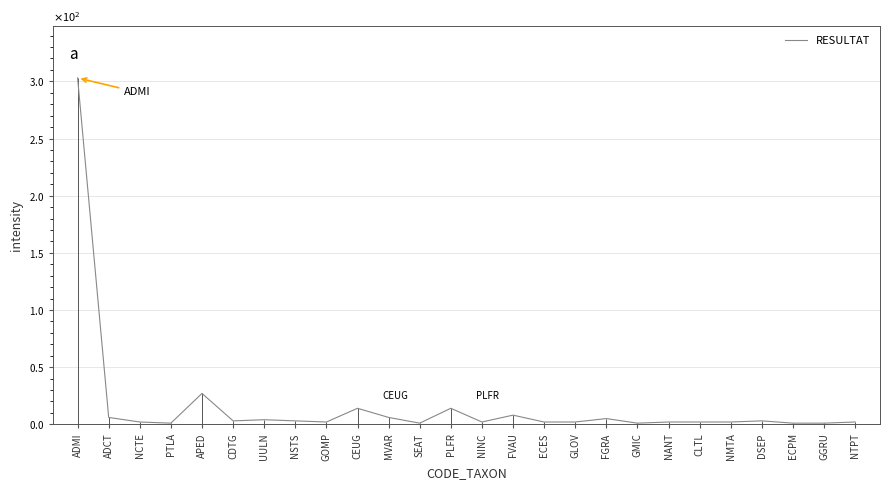

Rank the categories by value from lowest to highest.

PTLA, SEAT, GMIC, ECPM, GGRU, NCTE, GOMP, NINC, ECES, GLOV, NANT, CLTL, NMTA, NTPT, CDTG, NSTS, DSEP, UULN, FGRA, ADCT, MVAR, FVAU, CEUG, PLFR, APED, ADMI